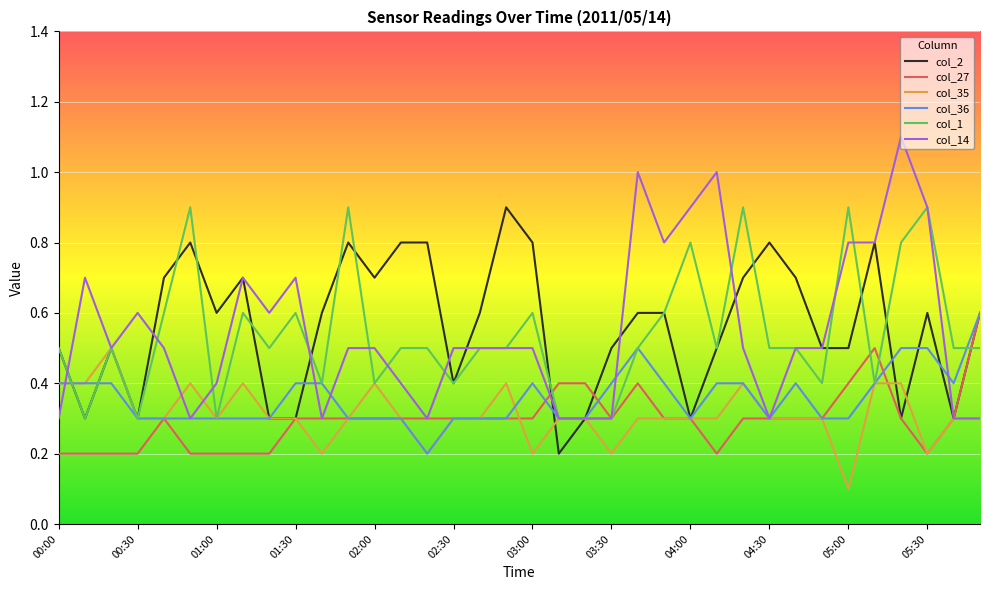

What is the maximum value for col_35?

0.5